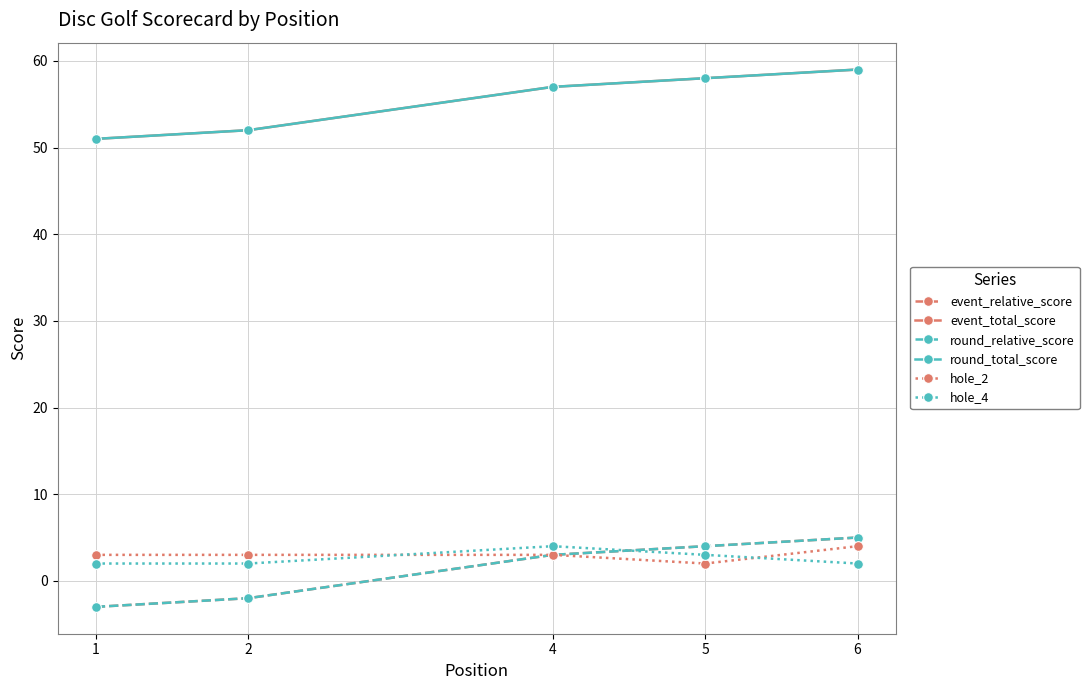

The value of hole_4 at 1 is 3. True or false?

False